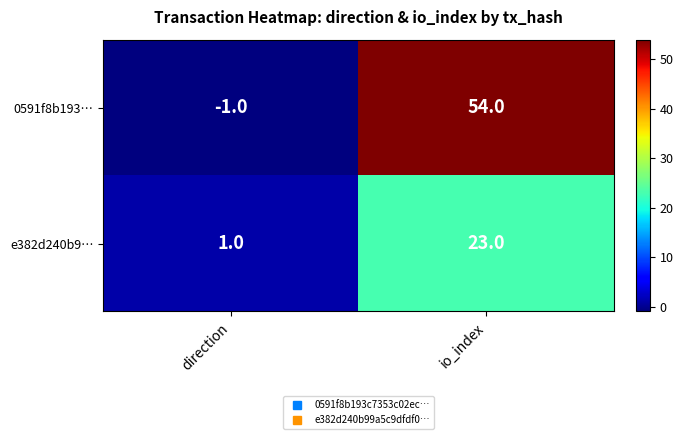

What is the difference between the maximum and minimum values in the 0591f8b193… series?

55